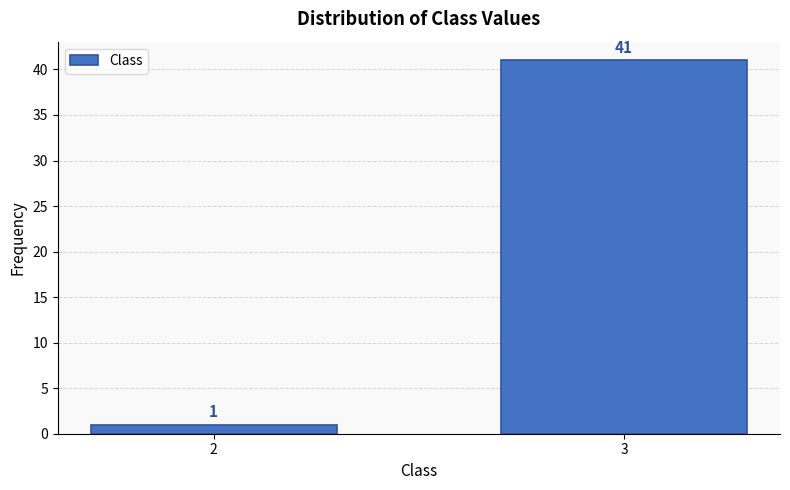

Reading left to right, list all the values displayed in this chart.

2=1	3=41